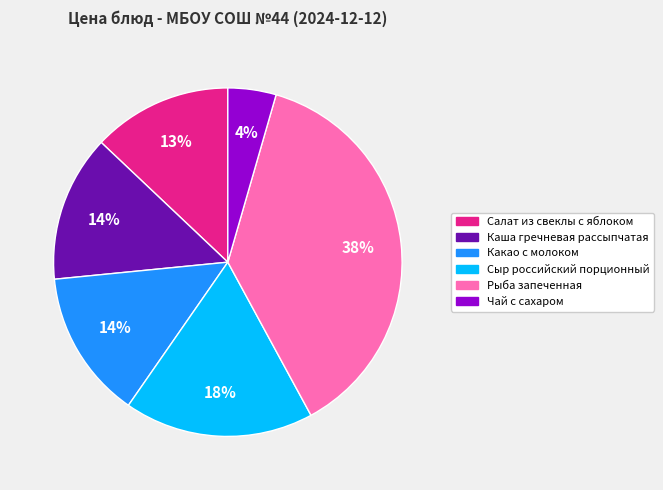

Do Салат из свеклы с яблоком and Какао с молоком together represent more than half of the pie?

No